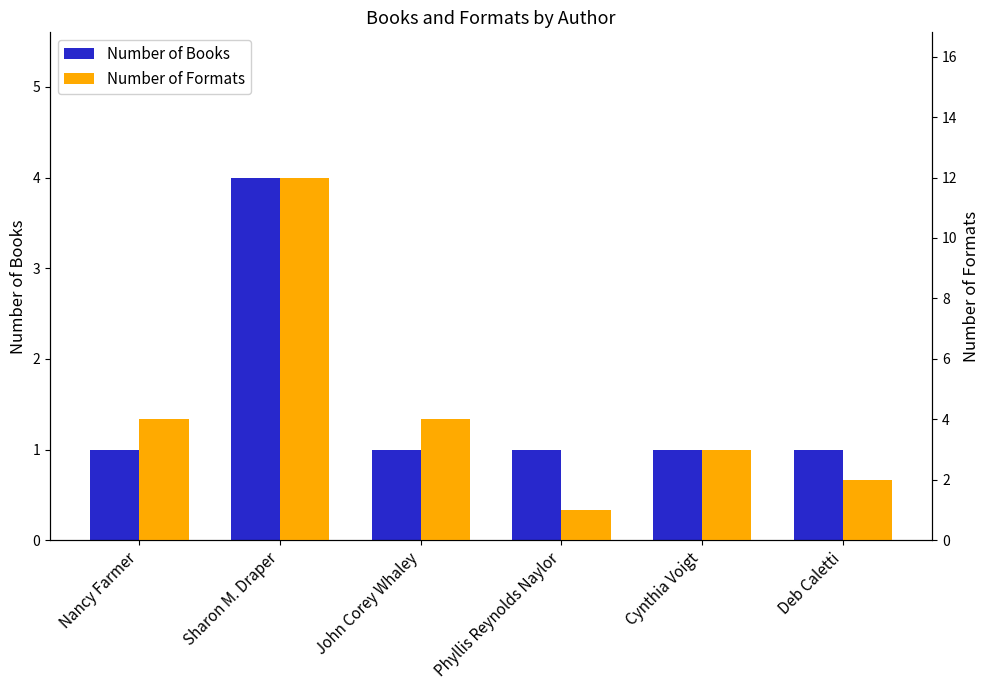

Count the number of data series in this chart.

2